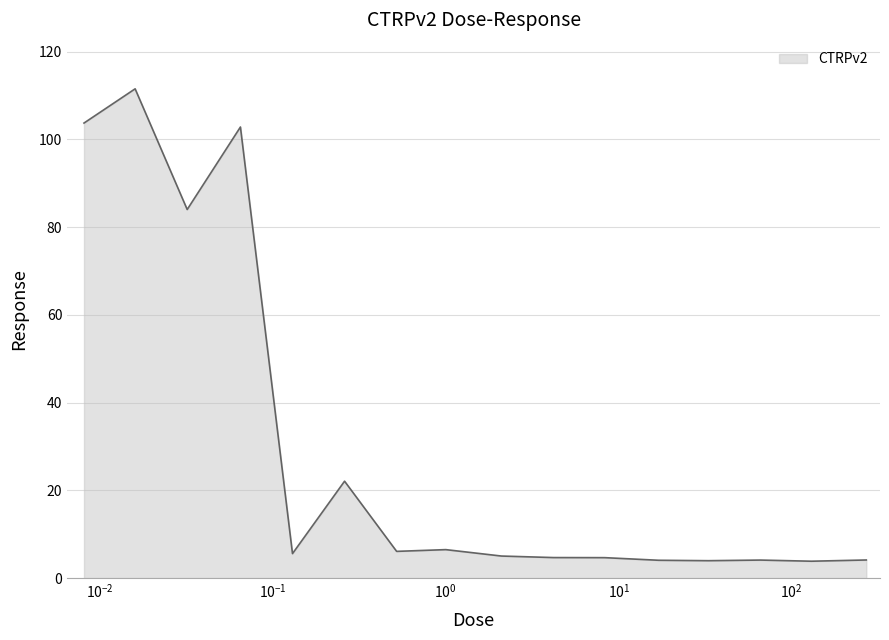

What is the difference between the maximum and minimum values?

107.6